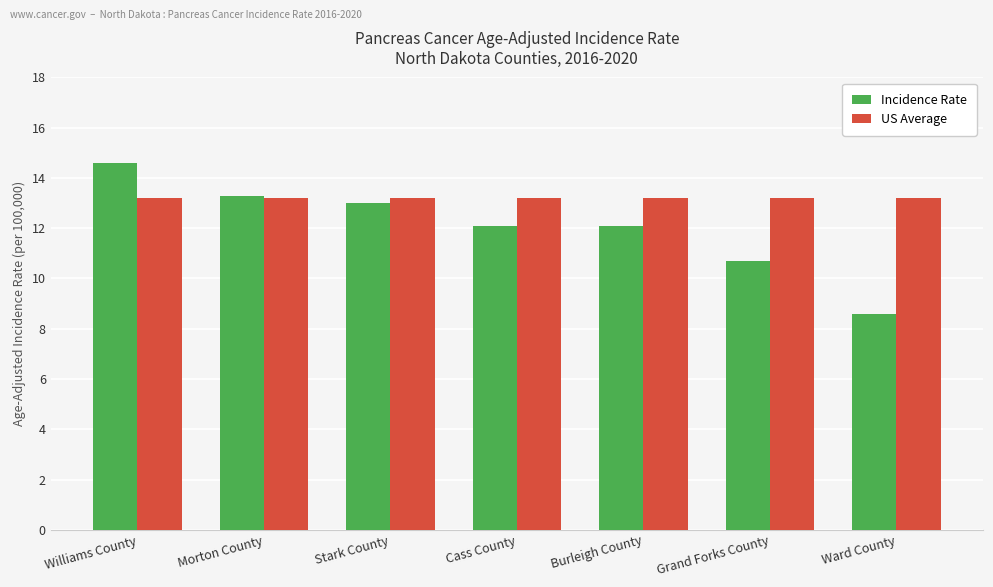

The value of Incidence Rate at Ward County is 8.6. True or false?

True